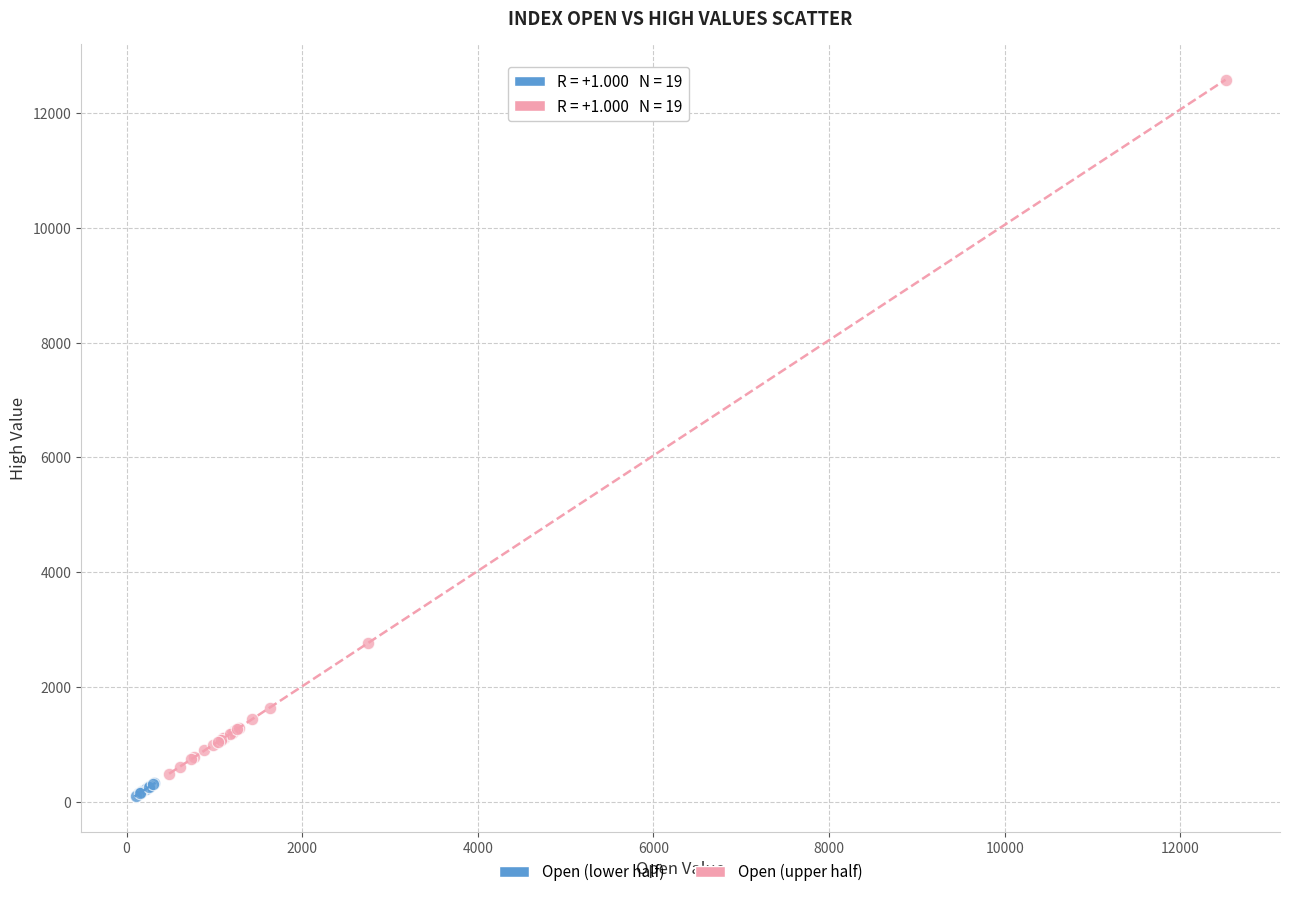

Which series contains the highest Y value?

Open (upper half)